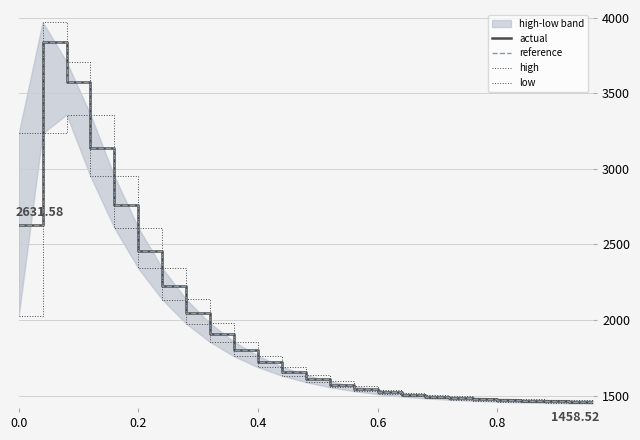

What is the sum of the reference values at 0.8 and 0.0?

4102.7